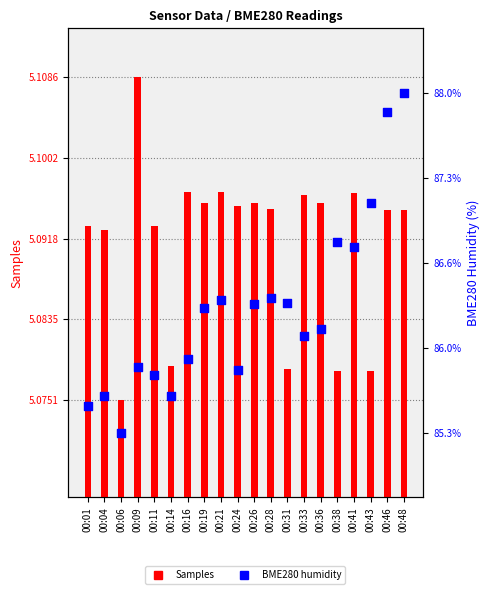

Which series contains the lowest Y value?

BME280 Humidity